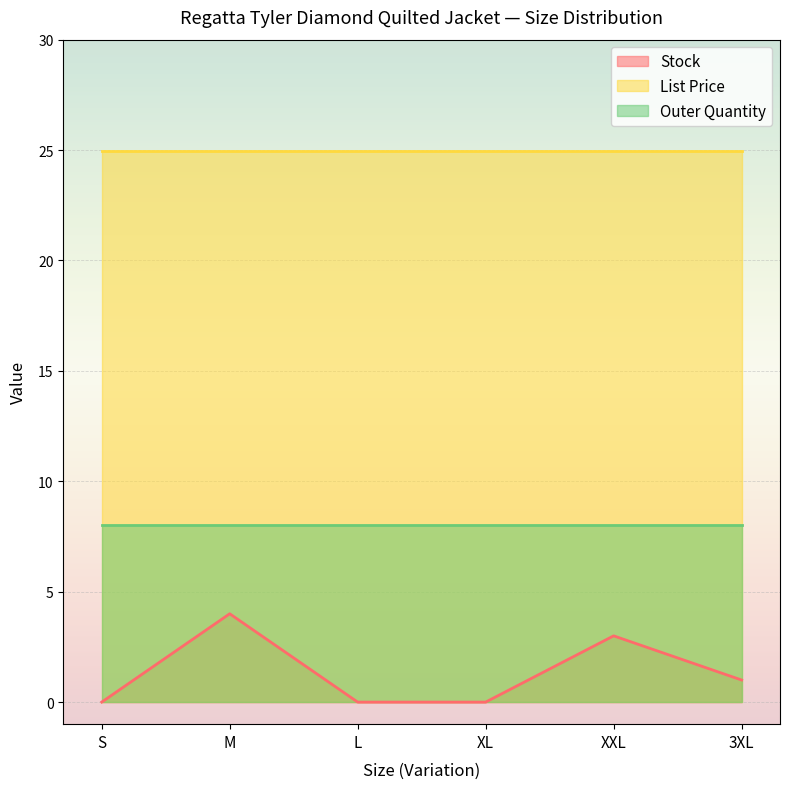

What is the sum of all Outer Quantity values?

48.0